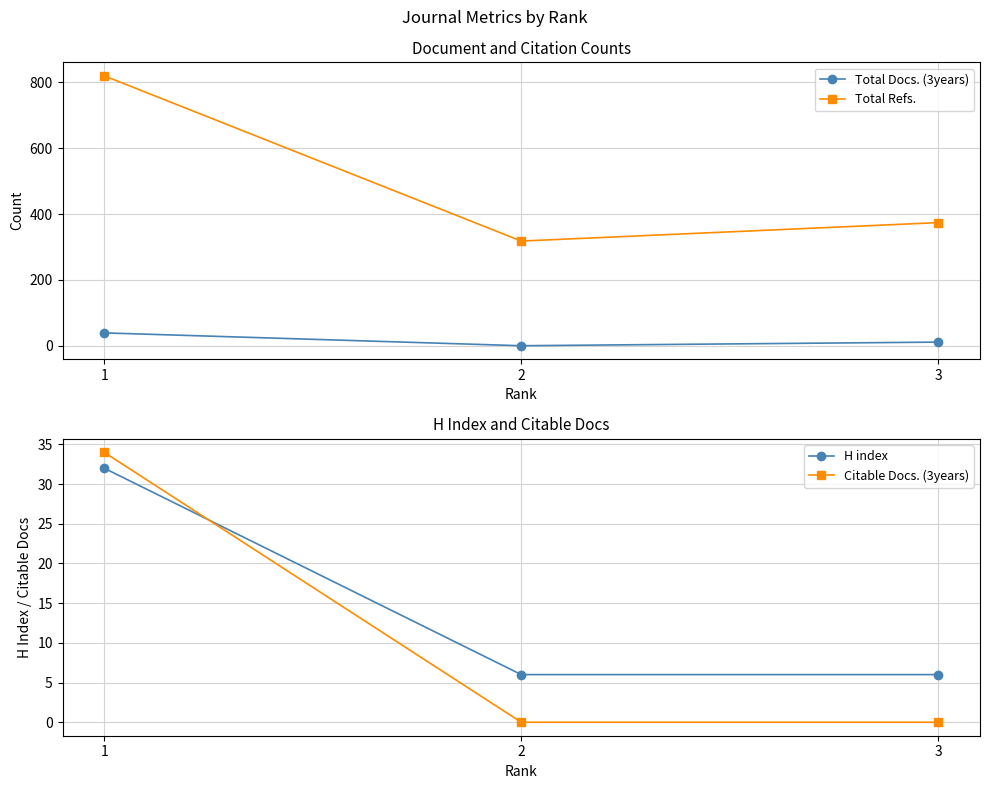

Where is Citable Docs. (3years) nearest to the value 17?

1